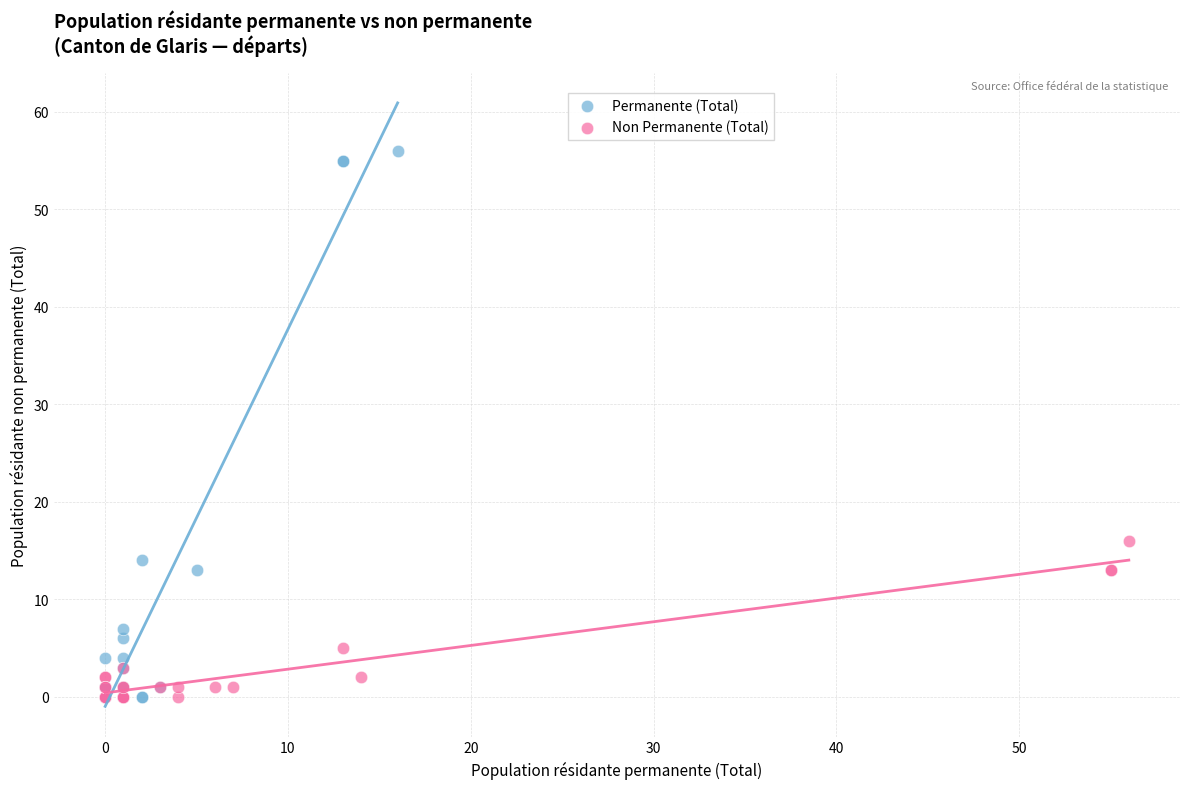

Which series has the largest Y range (max minus min)?

Permanente (Total)